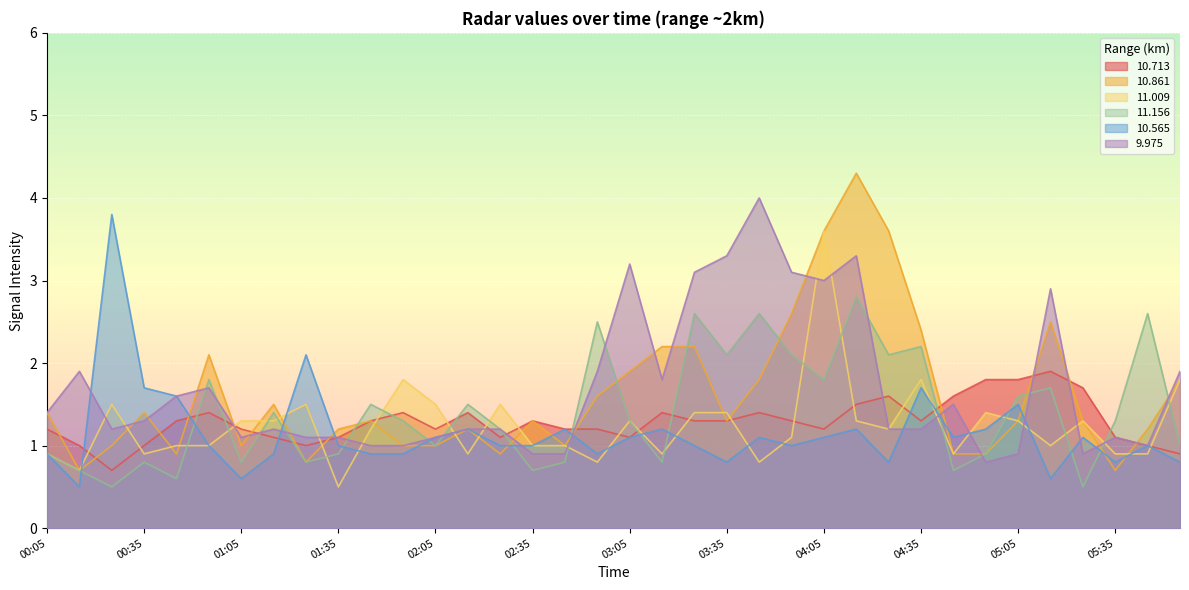

What is the maximum value for 9.975?

4.0